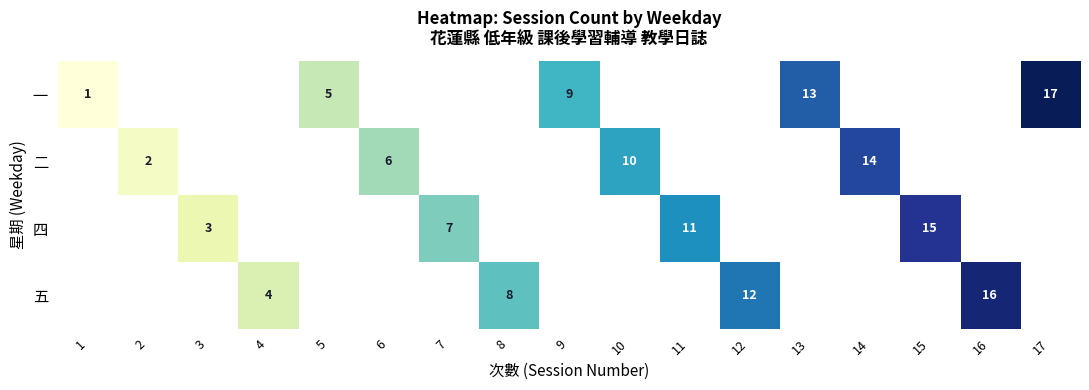

Is it true that 四 equals 3 at 3?

True